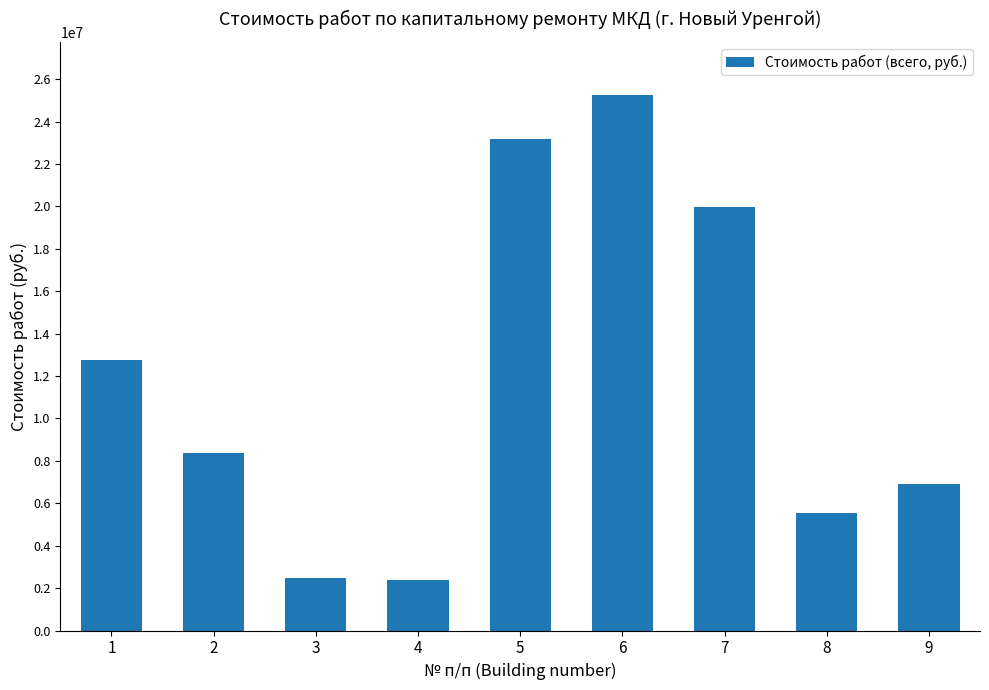

What is the smallest value displayed?

2400180